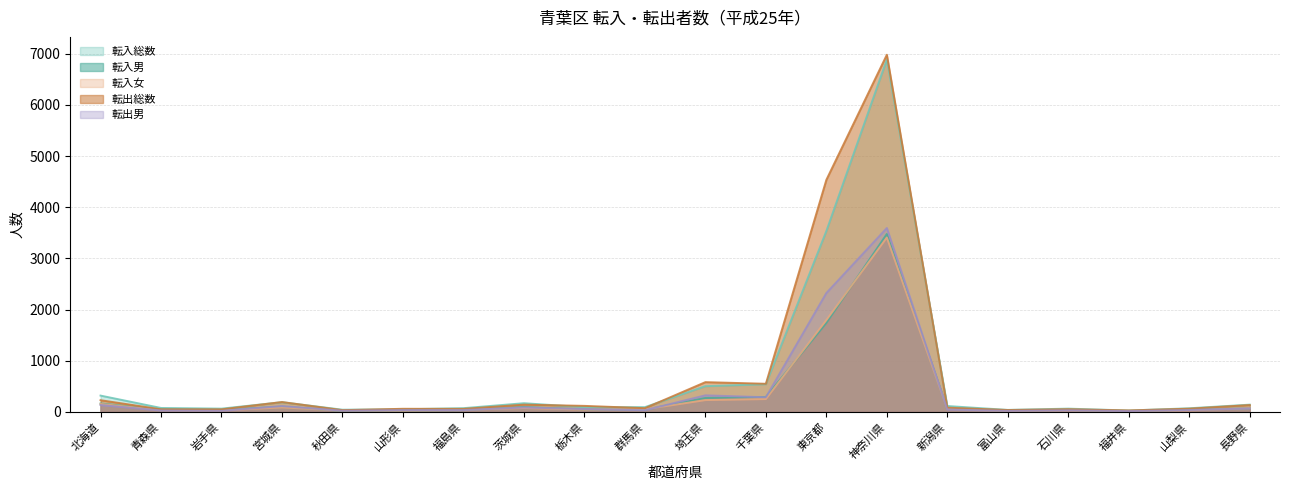

Where is the first local minimum for 転入女?

岩手県